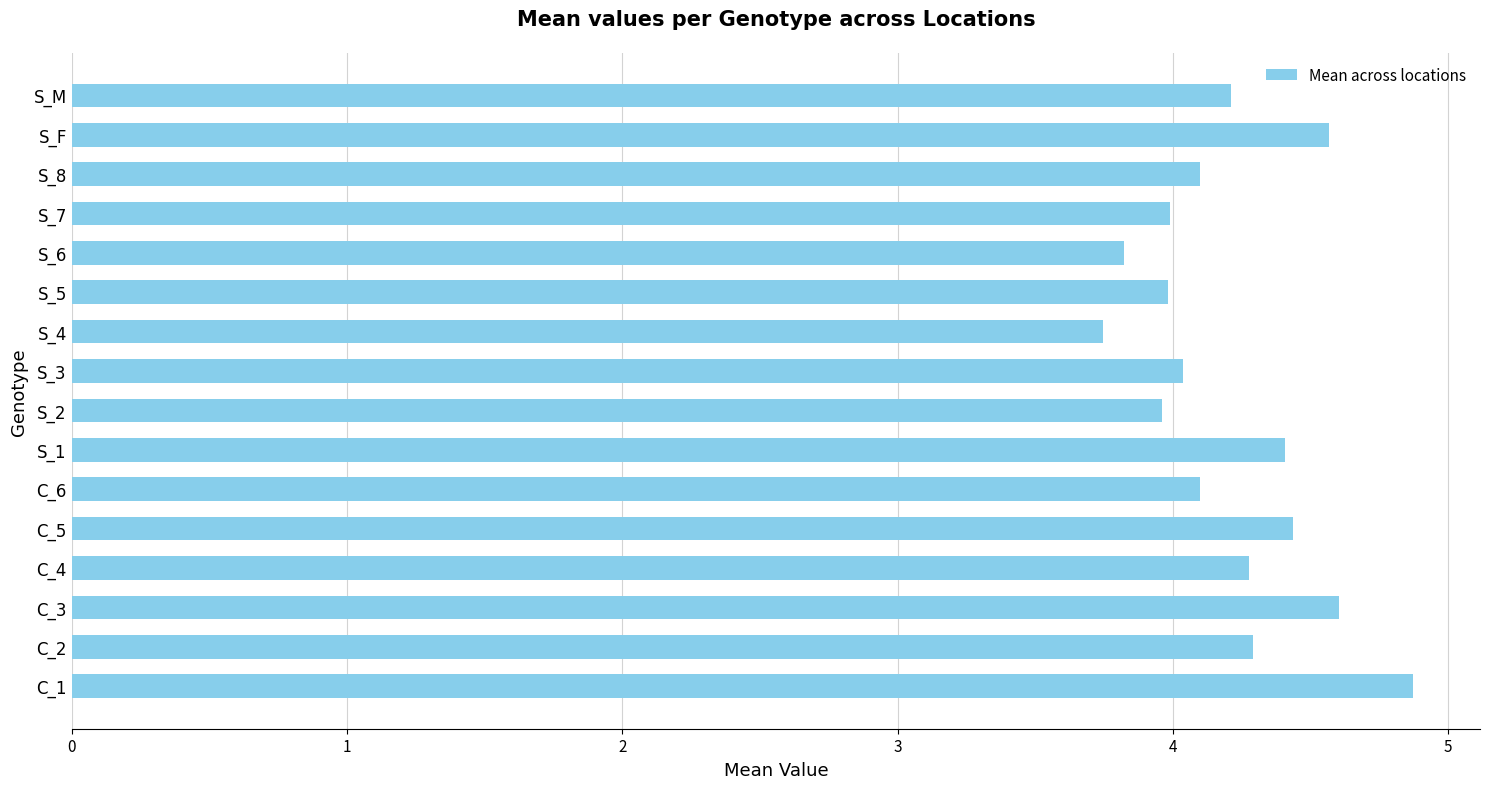

What is the sum of all values?

67.4